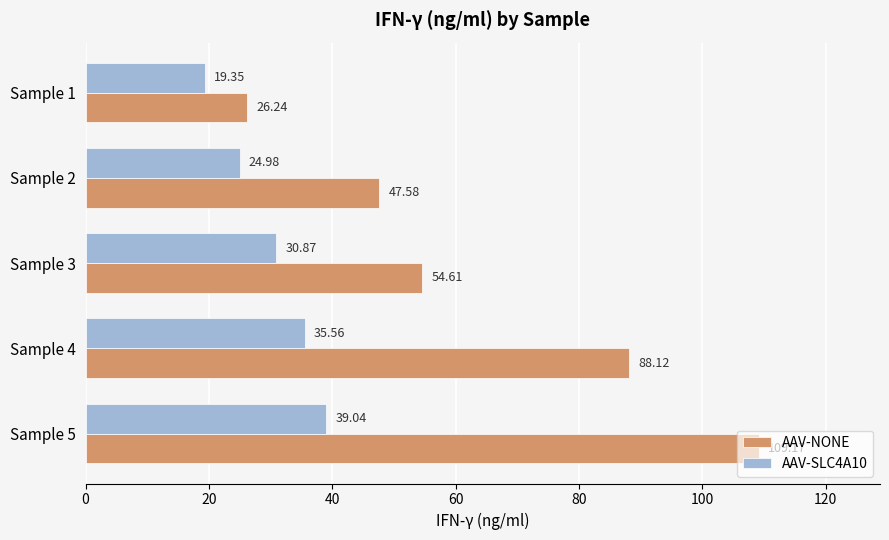

What is the difference between the maximum and second lowest values in the AAV-NONE series?

61.6